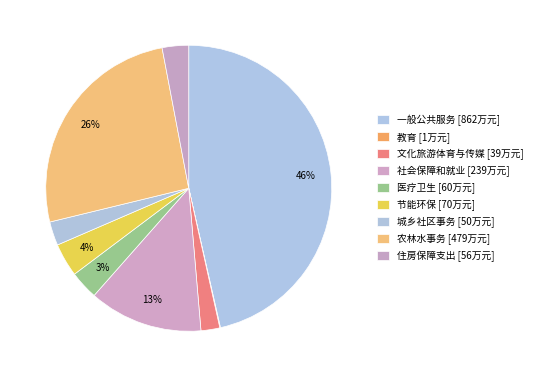

How many slices are in this pie chart?

9